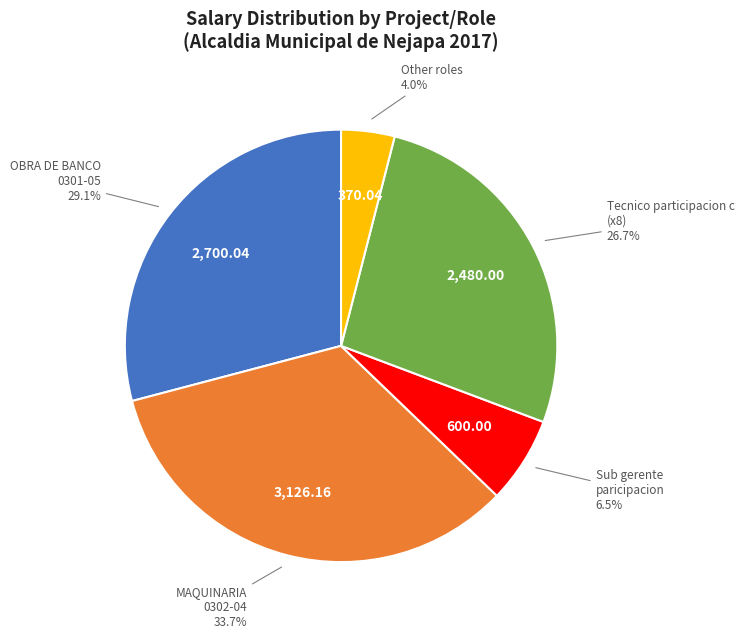

Does any single category account for the majority?

No